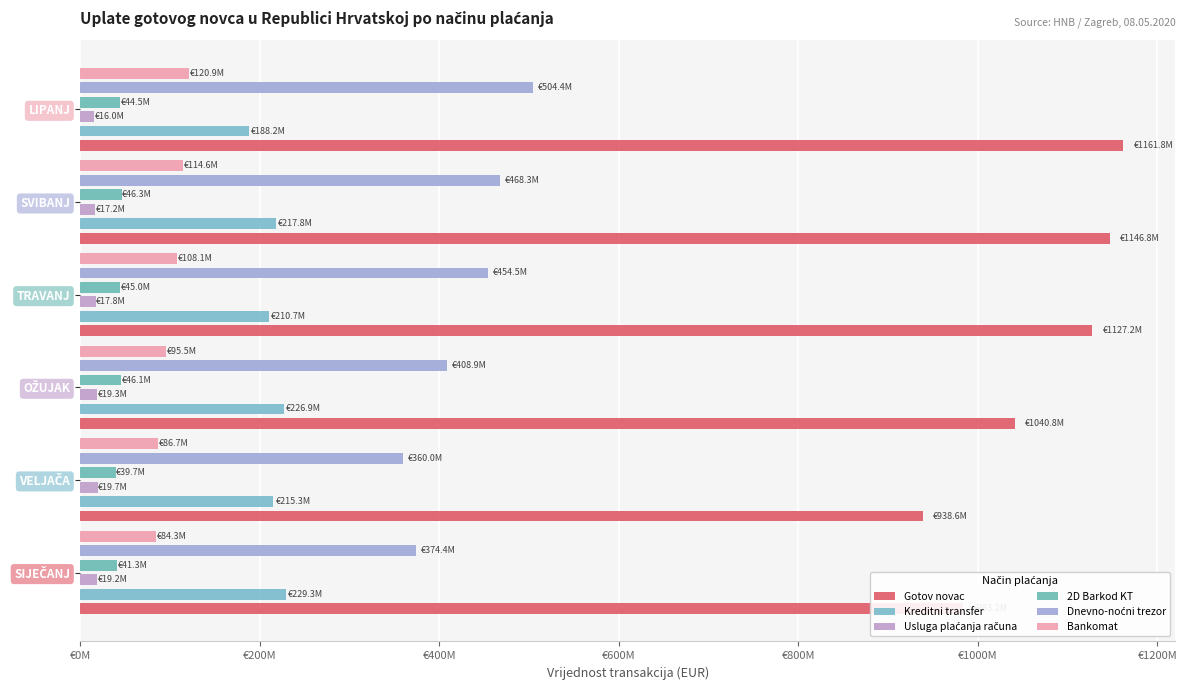

Which series changed the most between VELJAČA and LIPANJ?

Gotov novac